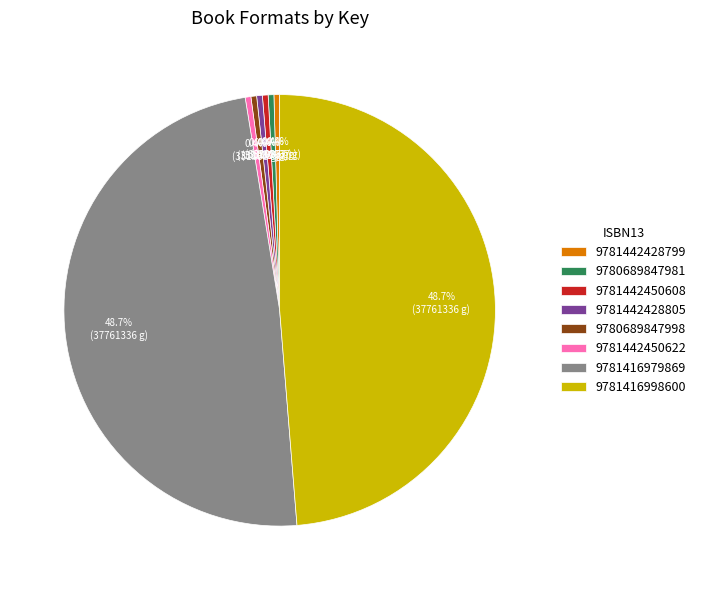

The 9780689847998 slice represents 0% of the pie. True or false?

True